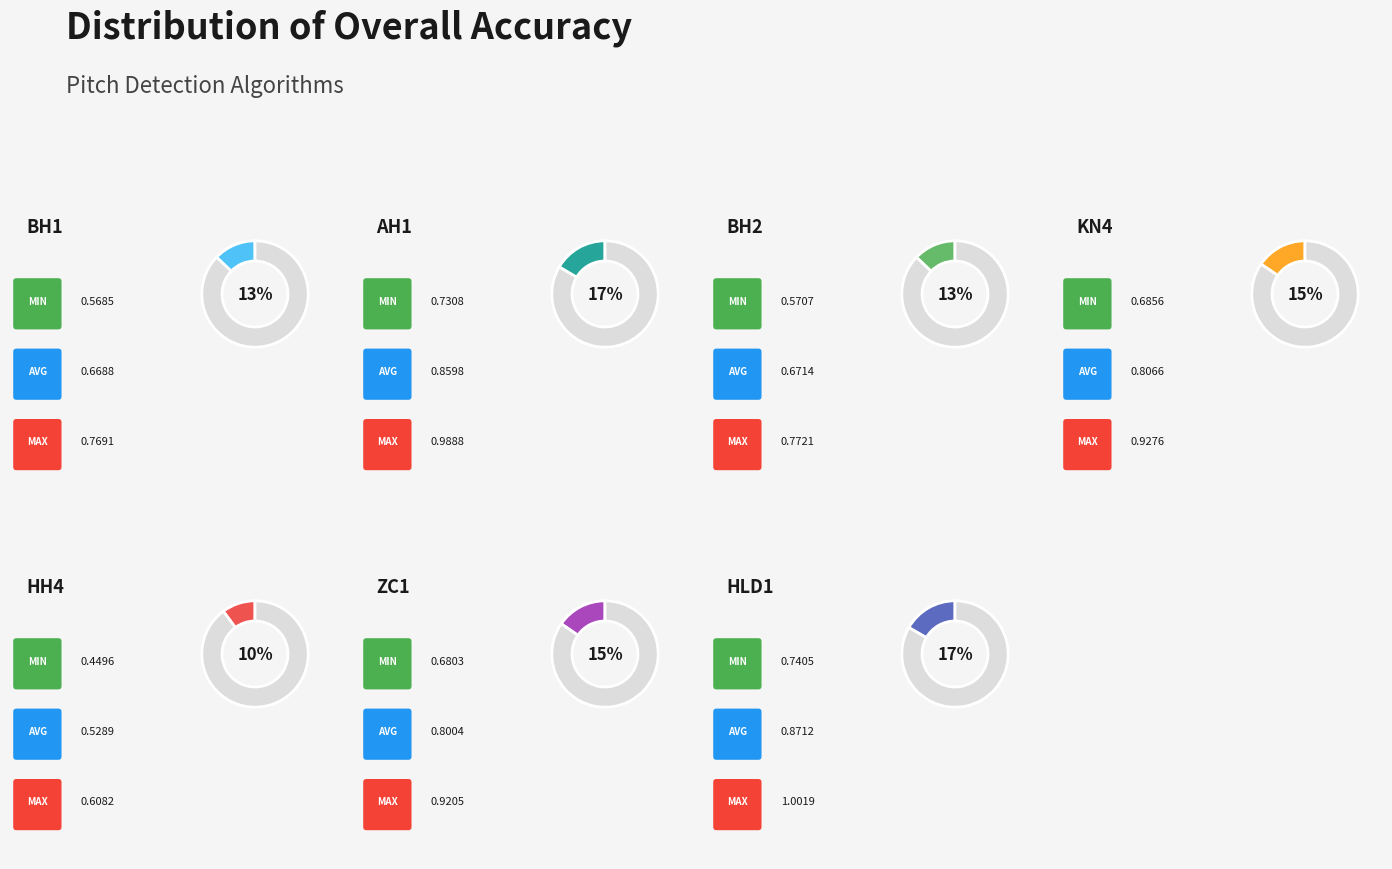

Does any single category account for the majority?

No